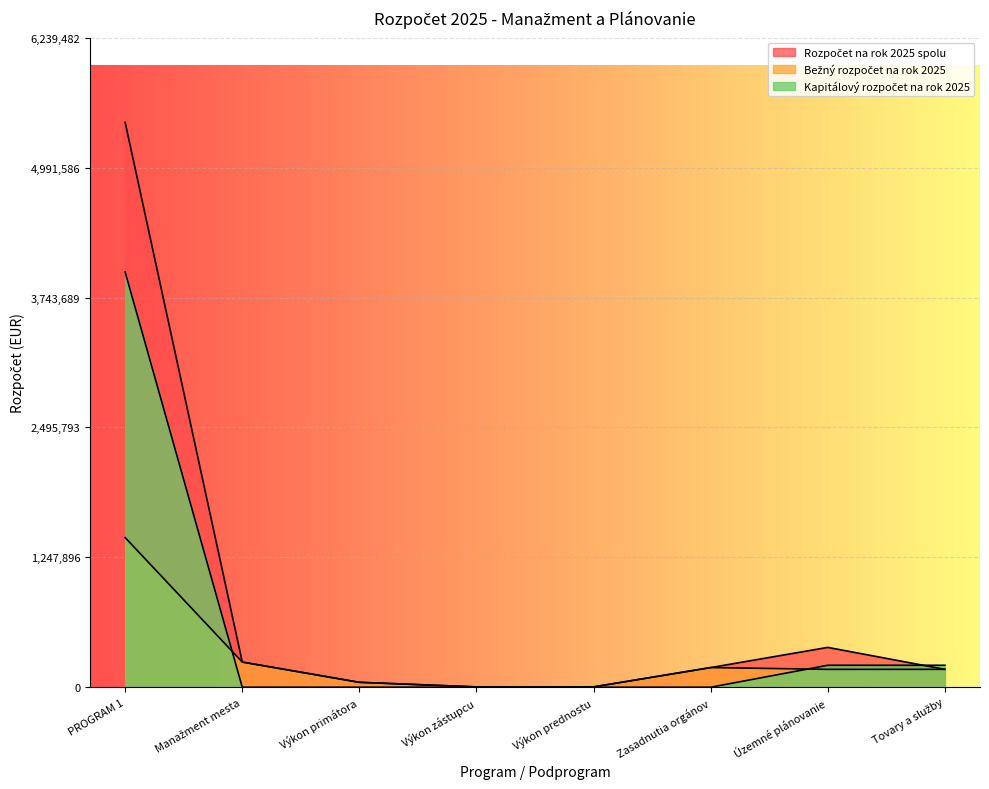

Which series has the largest total across all categories?

Rozpočet na rok 2025 spolu